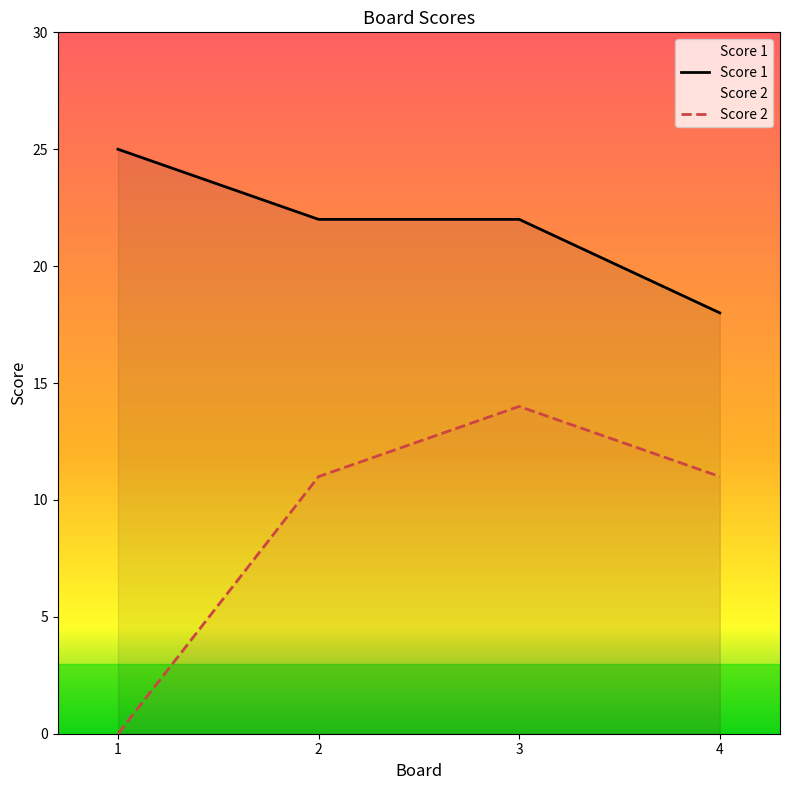

True or false: Score 1 has a value of 25 at 1.

True